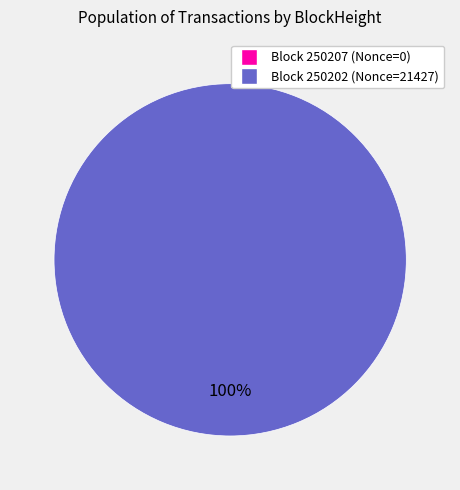

What is the smallest slice in the pie chart?

250207